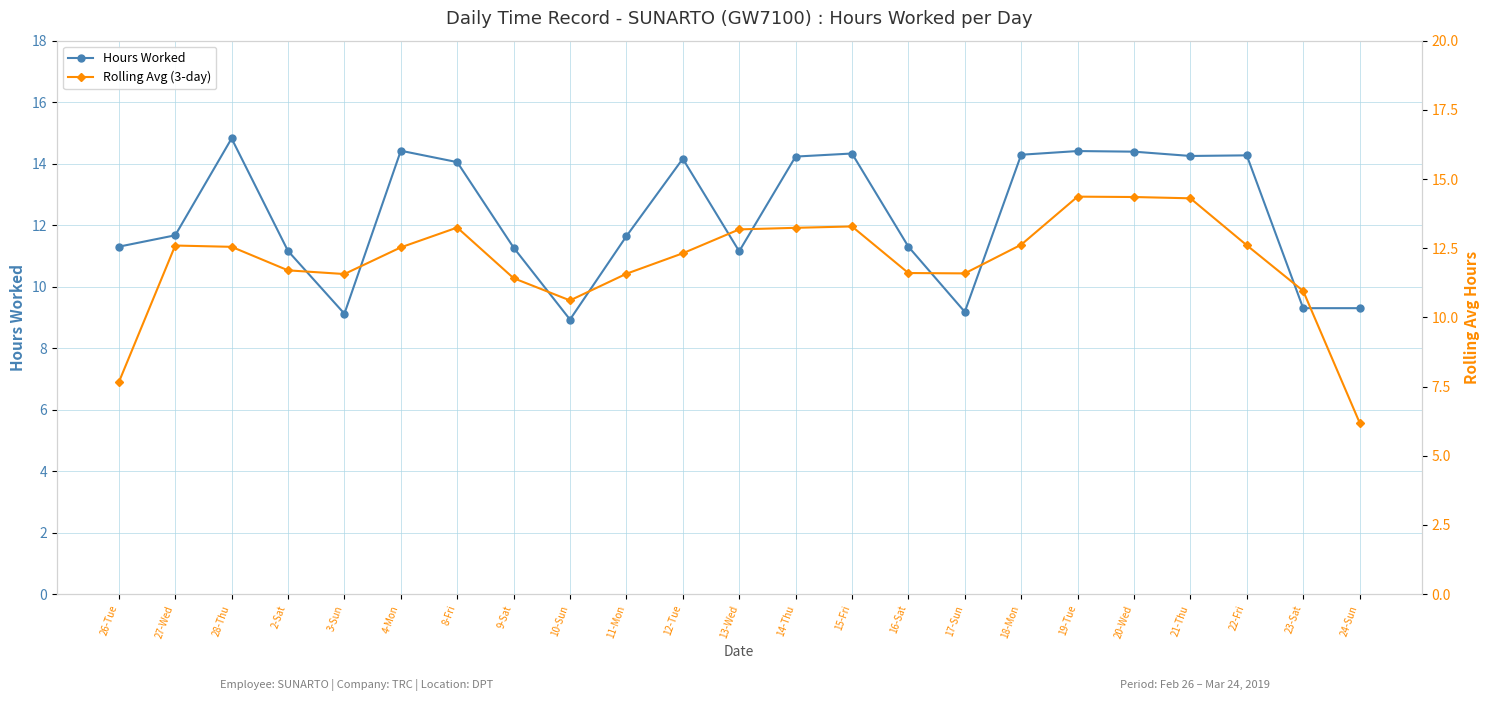

At which category is the sum across all series the highest?

19-Tue